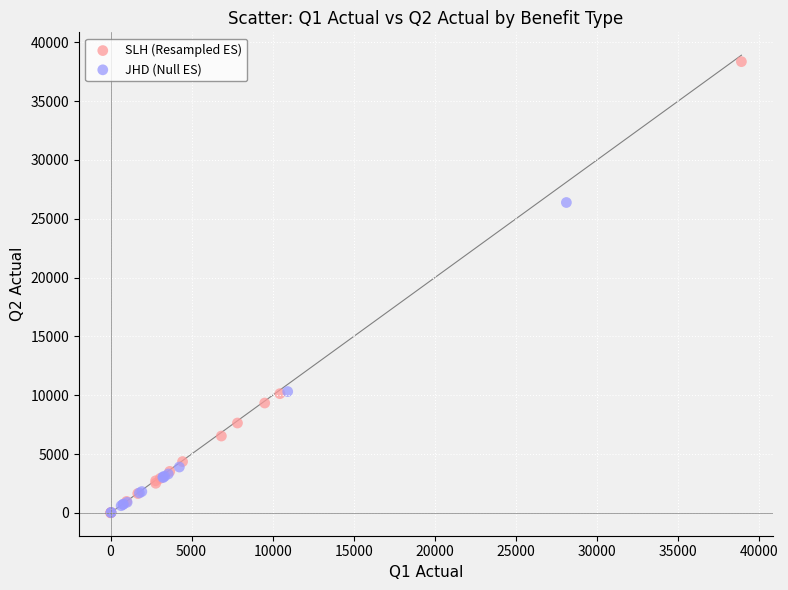

Which series has the largest Y range (max minus min)?

SLH (Resampled ES)